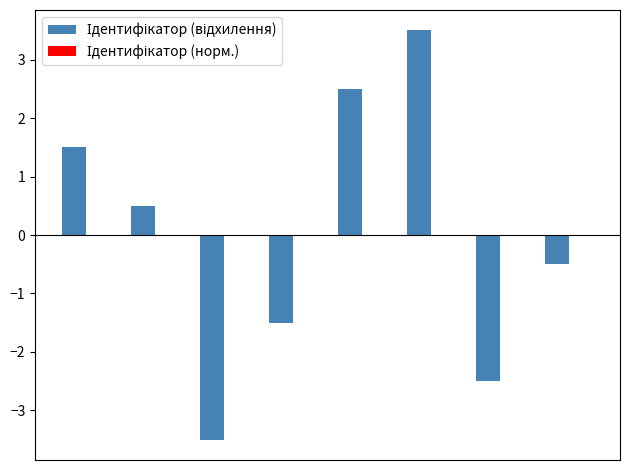

Are the bars grouped side by side (vs. stacked)?

Yes